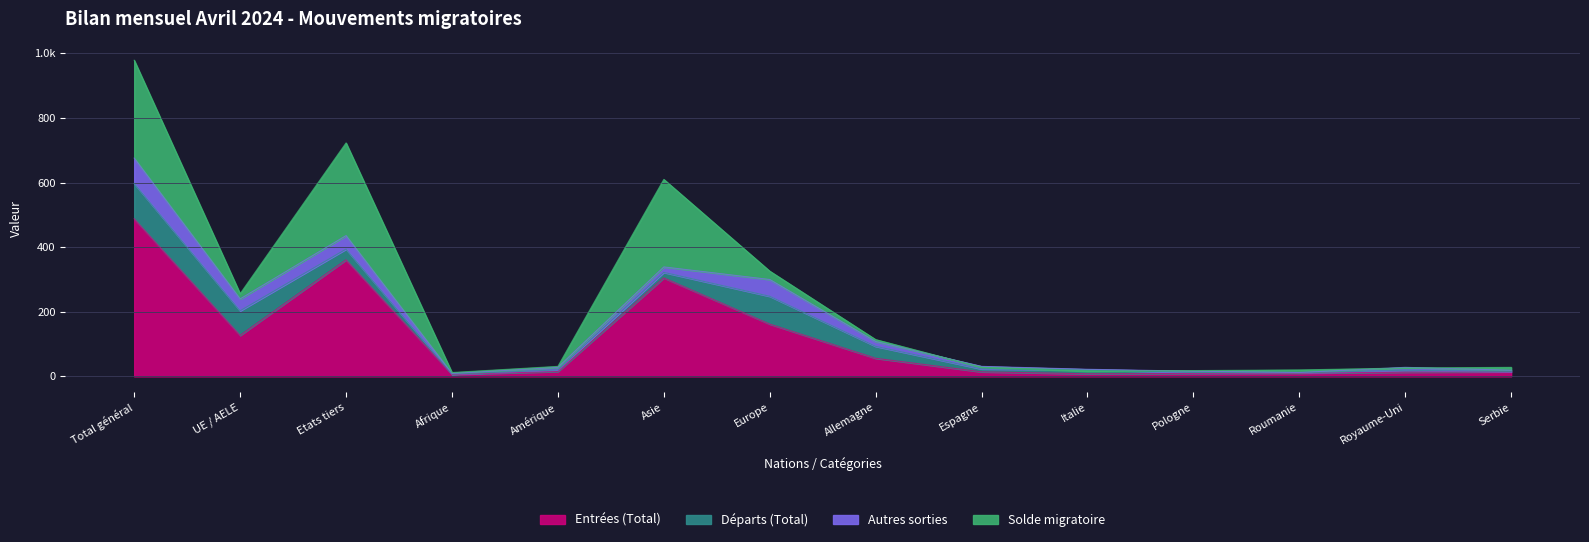

What is the greatest value displayed?

488